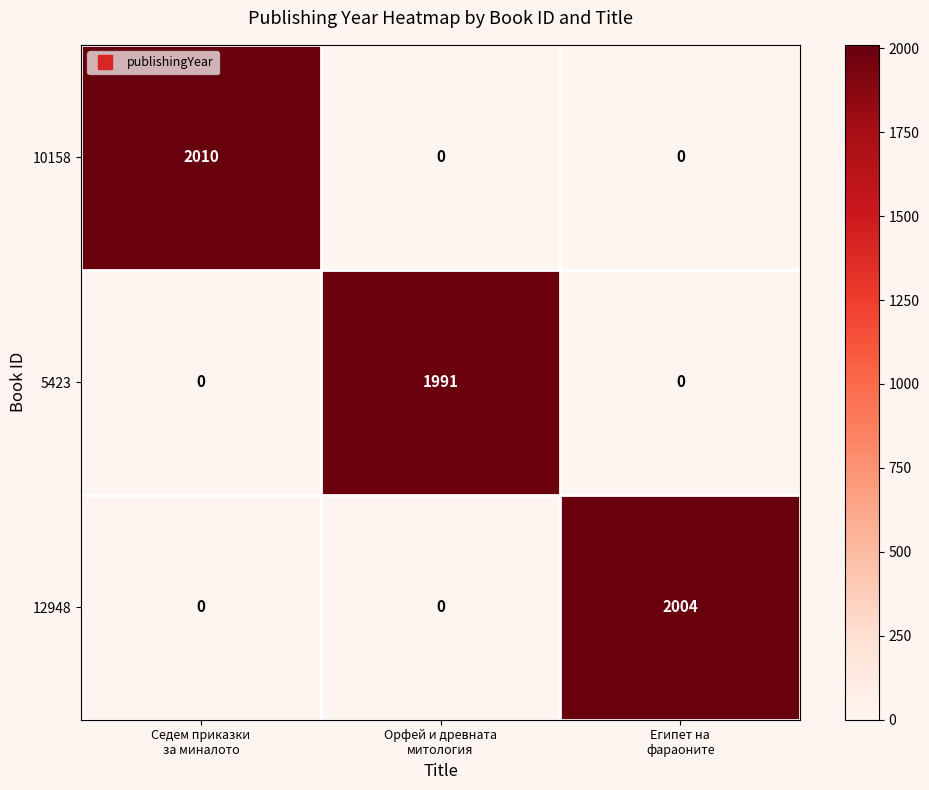

Reading left to right, transcribe all the data shown in this chart.

10158: 2010	0	0
5423: 0	1991	0
12948: 0	0	2004